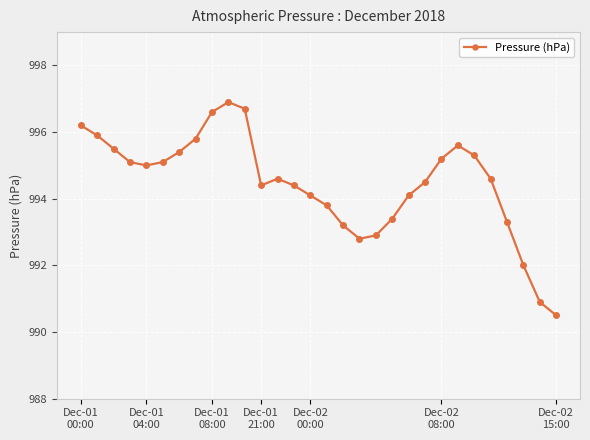

What is the sum of all values?

29833.8